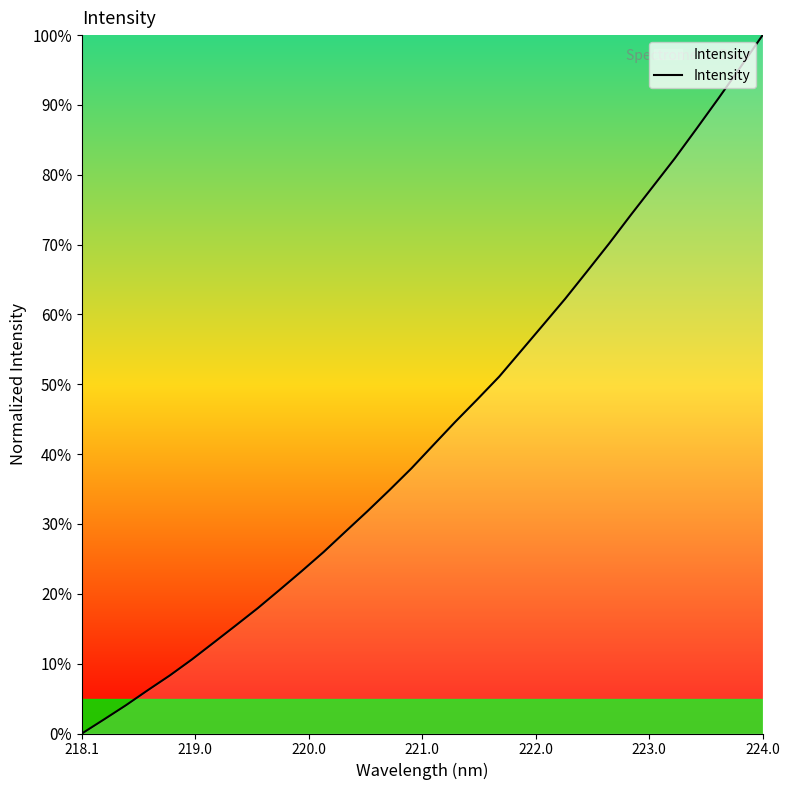

Reading left to right, transcribe all the data shown in this chart.

0.0	2.0	4.0	6.2	8.3	10.6	13.0	15.5	17.9	20.6	23.2	26.0	28.9	31.8	34.9	38.0	41.3	44.6	47.9	51.1	54.8	58.5	62.2	66.2	70.2	74.3	78.3	82.4	86.7	91.0	95.5	100.0